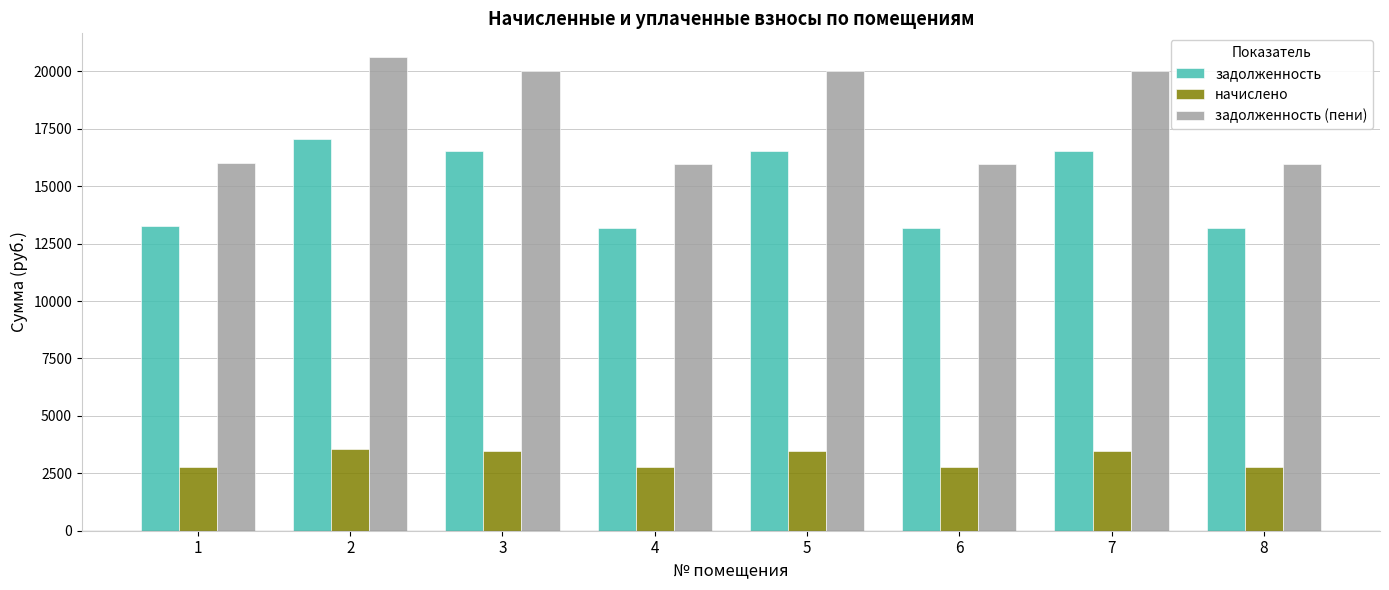

What are all the series names shown in the legend?

задолженность, начислено, задолженность (пени)